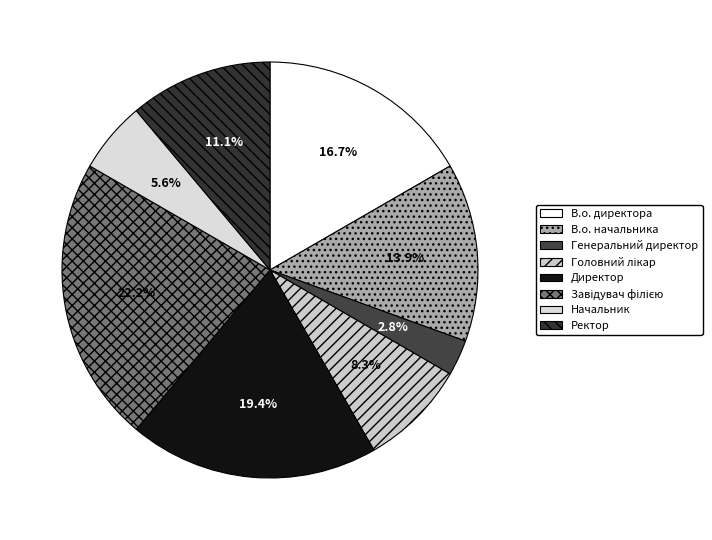

How many segments does this pie chart have?

8